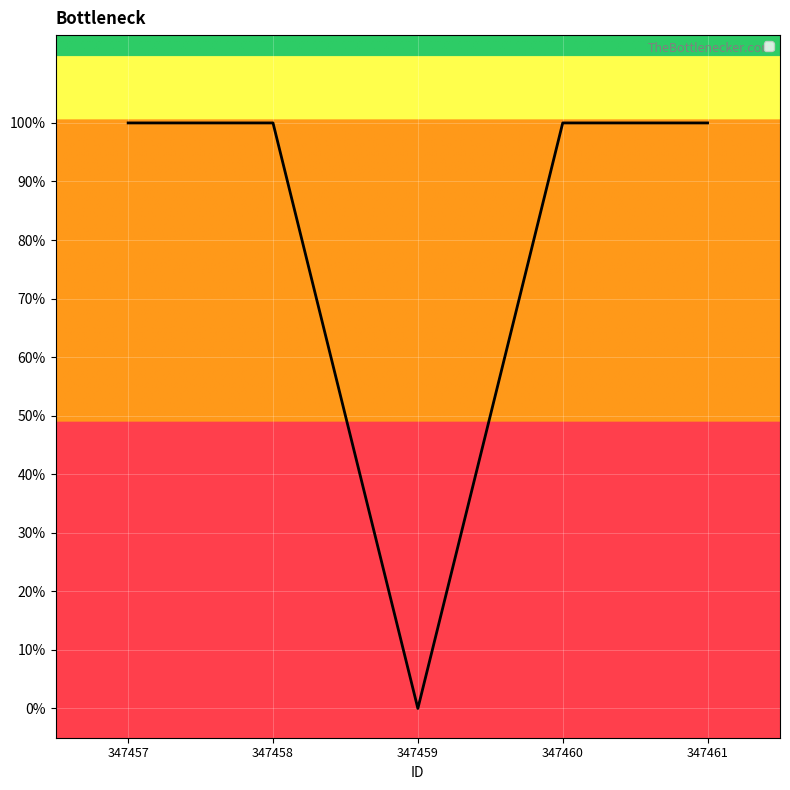

How many points are lower than both their immediate neighbors (excluding endpoints)?

1